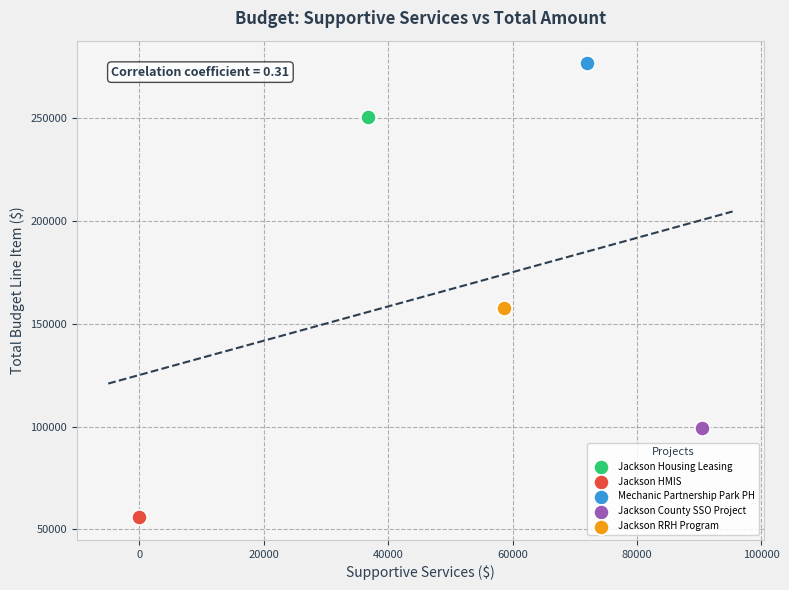

What are all the series names shown in the legend?

Jackson Housing Leasing, Jackson HMIS, Mechanic Partnership Park PH, Jackson County SSO Project, Jackson RRH Program